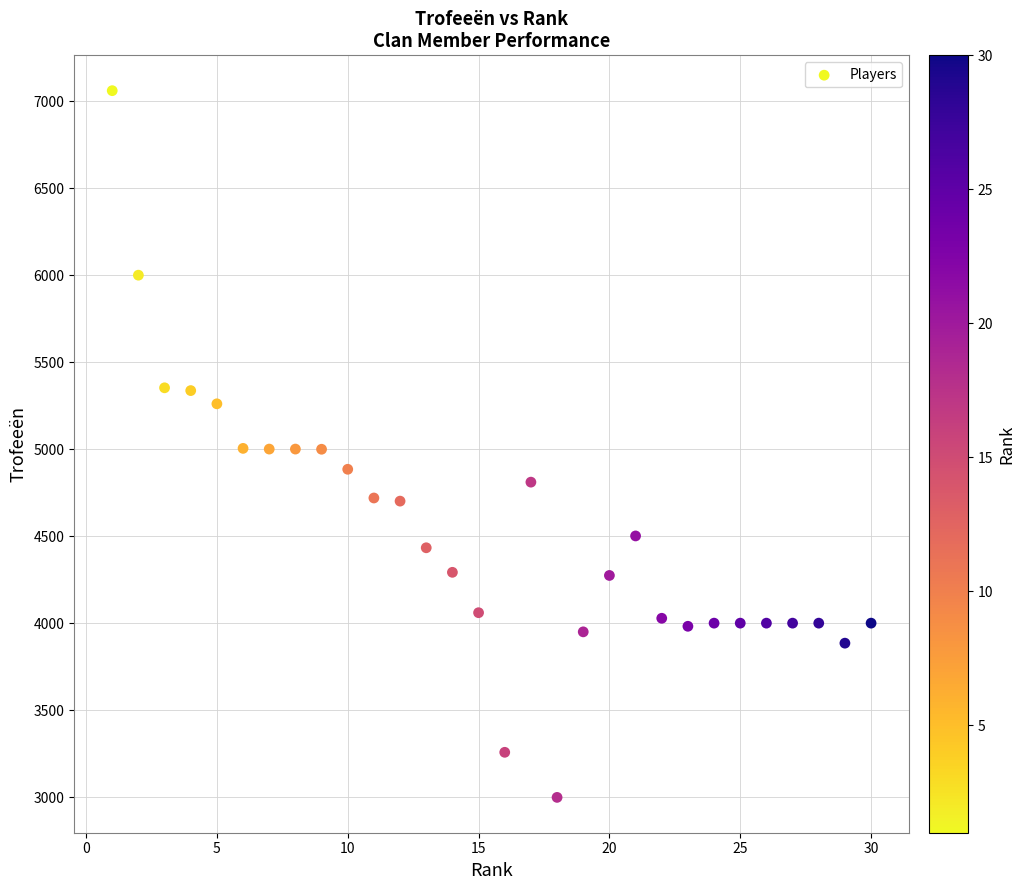

What is the range of X values (max minus min)?

29